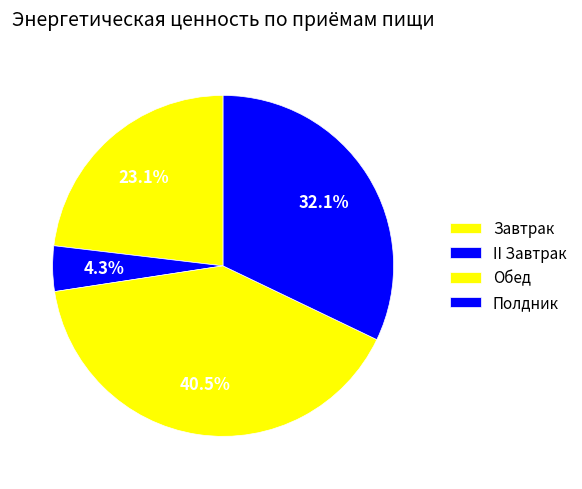

Is there a majority slice in this chart?

No